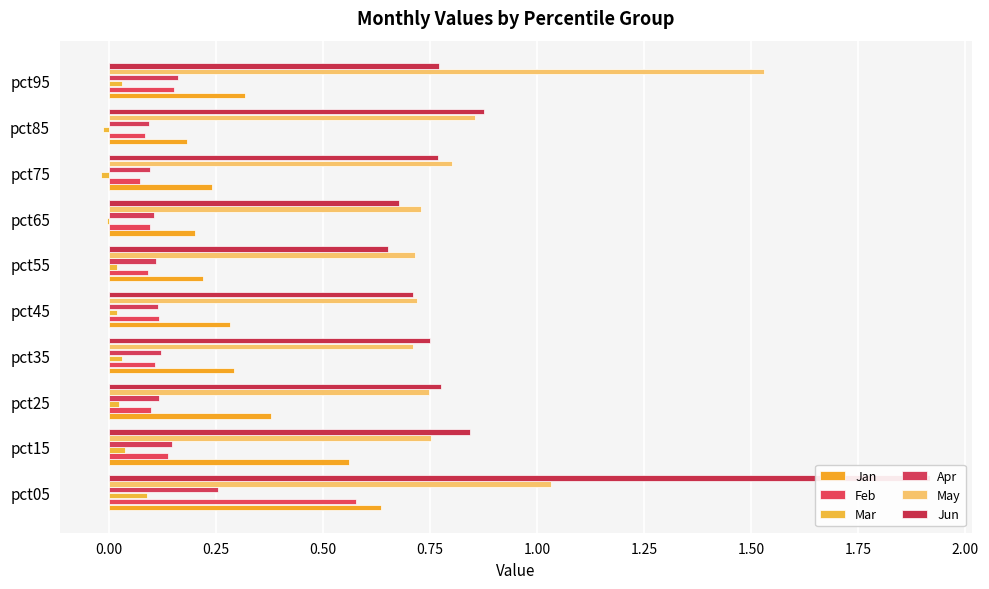

Which series has the largest total across all categories?

Jun